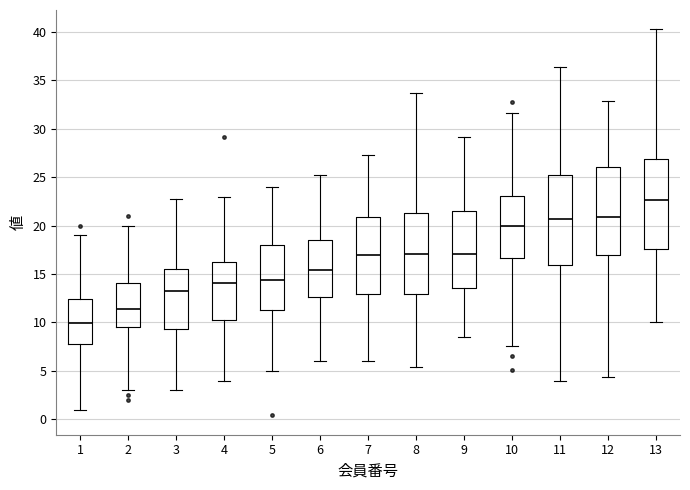

Reading left to right, transcribe this box plot: for each box, give where its median line is, the range the box spans, and where its two whiskers end, as read against the y-axis. The values are not printed on the chart, so give them approximately, as read against the axis.

1: median 10.0, box 8.0 to 12.5, whiskers 1.0 to 19.0
2: median 11.5, box 9.5 to 14.0, whiskers 3.0 to 20.0
3: median 13.5, box 9.5 to 15.5, whiskers 3.0 to 22.5
4: median 14.0, box 10.5 to 16.5, whiskers 4.0 to 23.0
5: median 14.5, box 11.5 to 18.0, whiskers 5.0 to 24.0
6: median 15.5, box 12.5 to 18.5, whiskers 6.0 to 25.0
7: median 17.0, box 13.0 to 21.0, whiskers 6.0 to 27.5
8: median 17.0, box 13.0 to 21.5, whiskers 5.5 to 33.5
9: median 17.0, box 13.5 to 21.5, whiskers 8.5 to 29.0
10: median 20.0, box 16.5 to 23.0, whiskers 7.5 to 31.5
11: median 20.5, box 16.0 to 25.5, whiskers 4.0 to 36.5
12: median 21.0, box 17.0 to 26.0, whiskers 4.5 to 33.0
13: median 22.5, box 17.5 to 27.0, whiskers 10.0 to 40.5